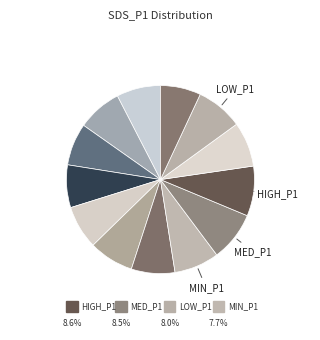

To the nearest percent, what is the difference between the largest and smallest slice percentages?

2%